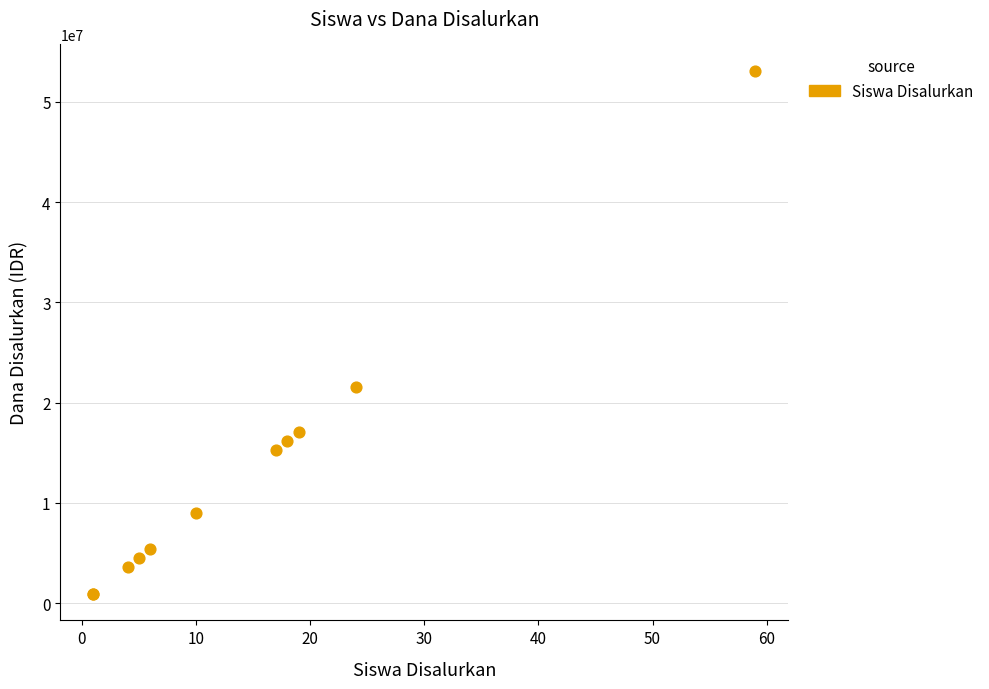

What Y value in the scatter plot is closest to 27000000?

21600000